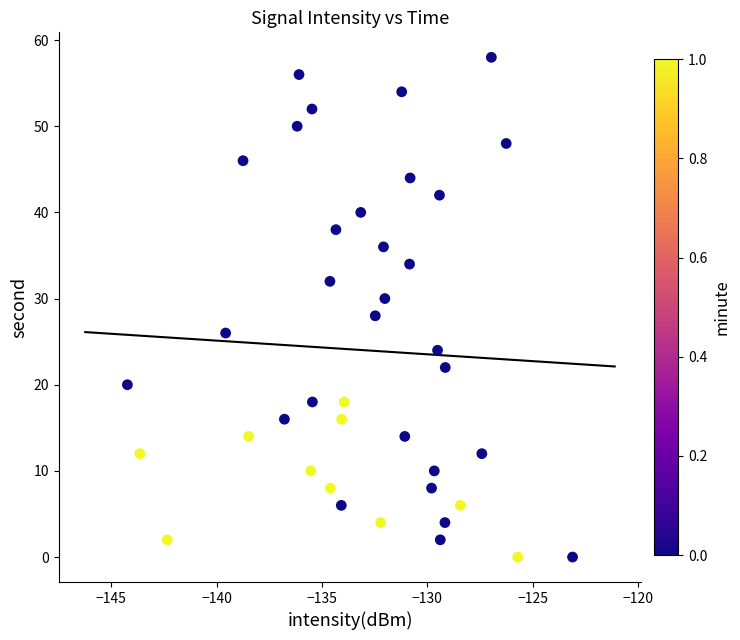

What is the range of Y values (max minus min)?

58